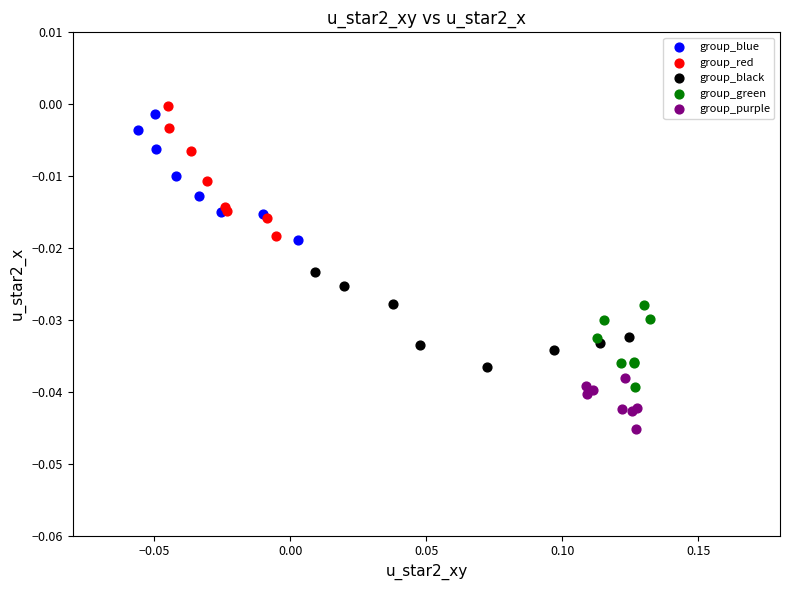

Which series reaches the minimum Y coordinate?

group_purple